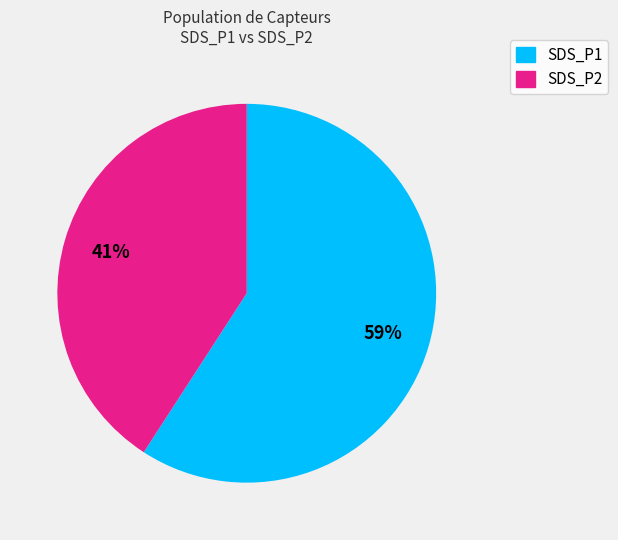

To the nearest percent, what is the average slice percentage?

50%